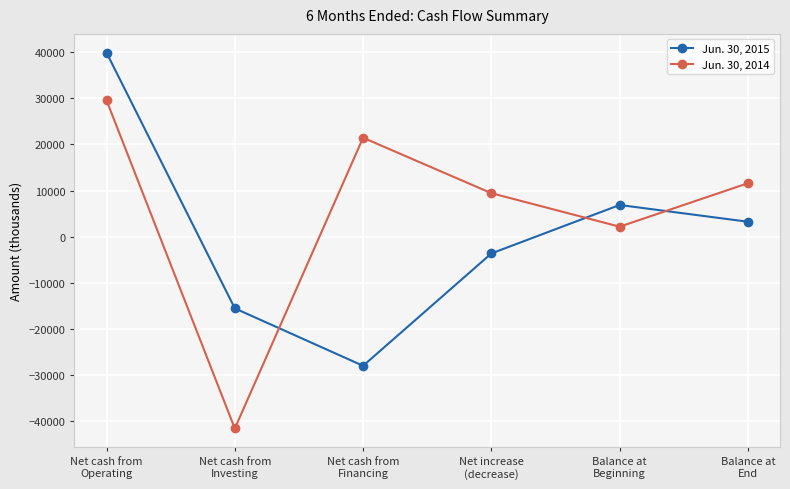

Rank the series by their average value, from lowest to highest.

Jun. 30, 2015, Jun. 30, 2014